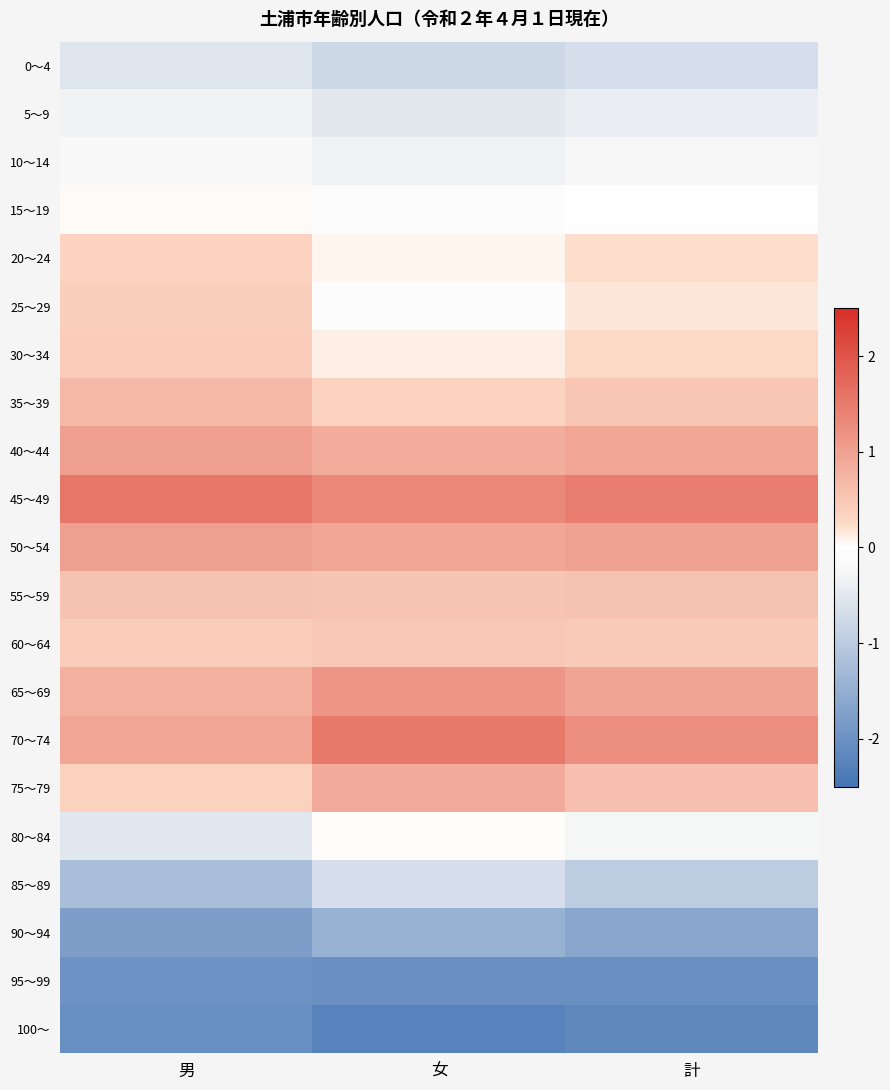

What is the maximum value shown in the chart?

1.6